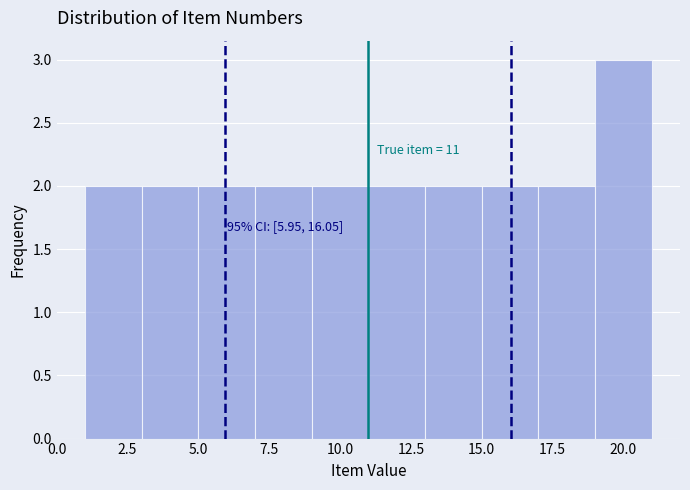

Which range on the x-axis has the tallest bar?

19 to 21